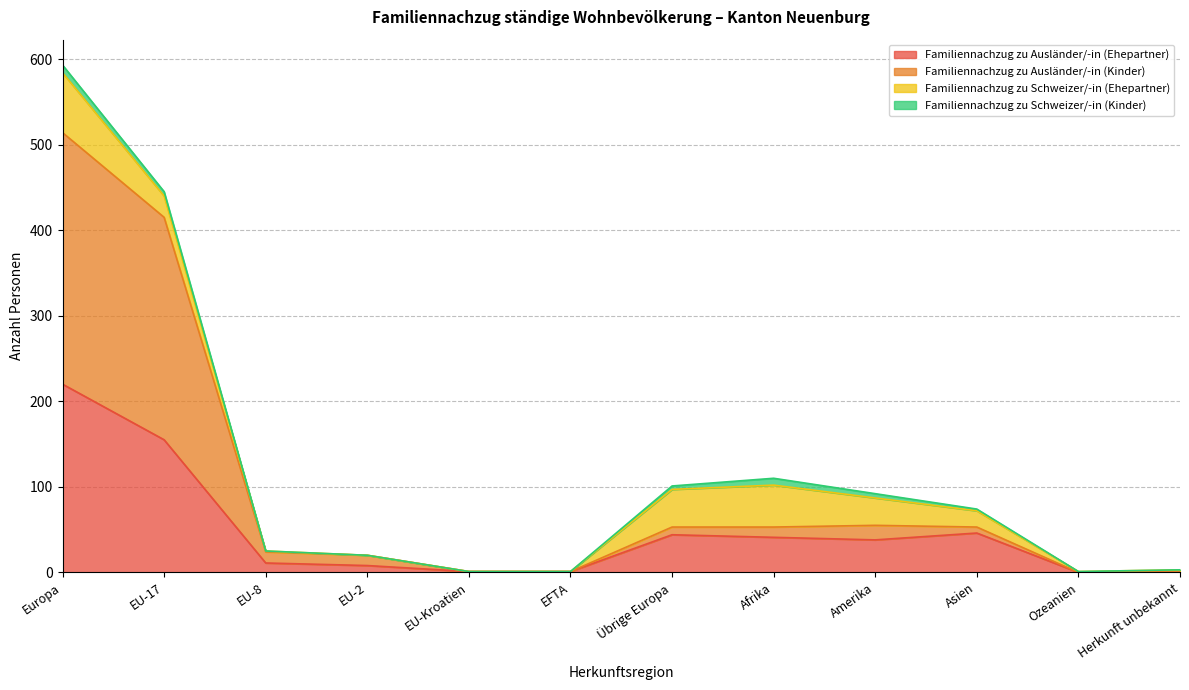

Is it true that Familiennachzug zu Ausländer/-in (Ehepartner) equals 46 at Asien?

True